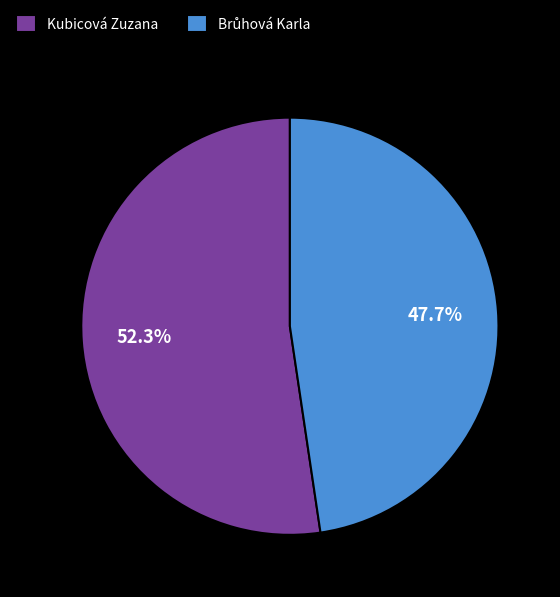

Which category has the biggest portion of the pie?

Kubicová Zuzana